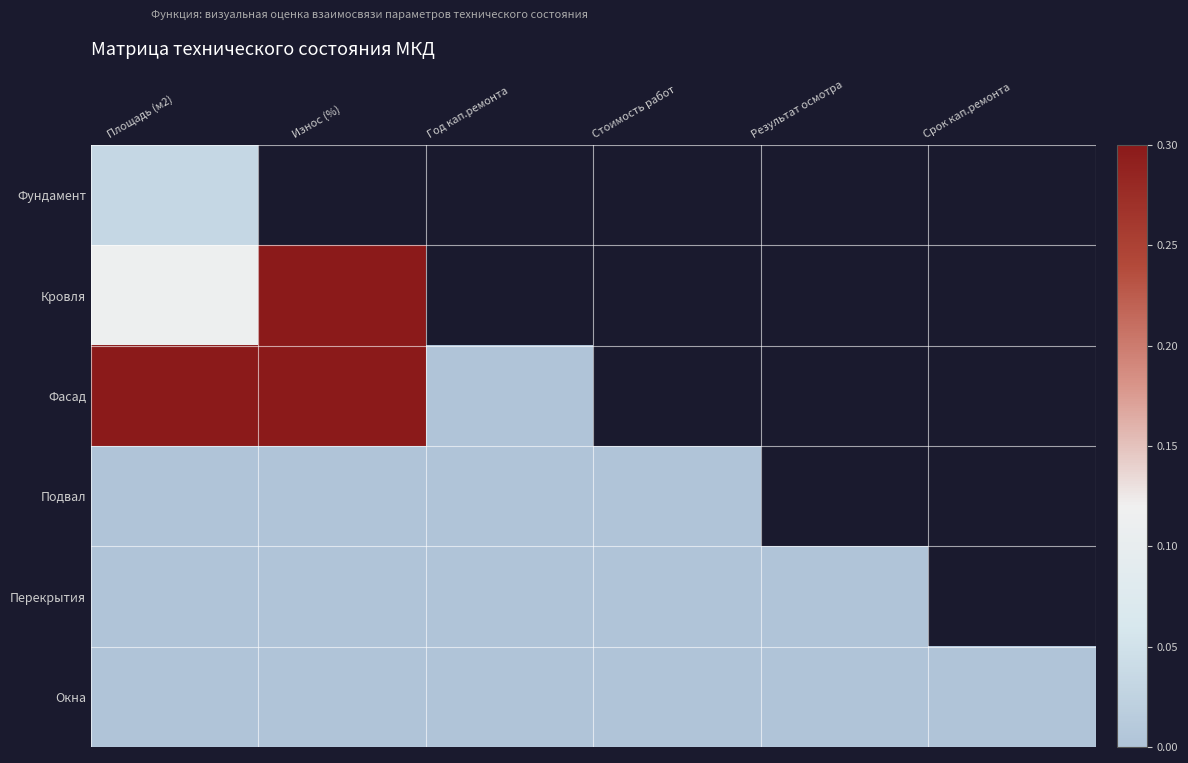

How many series are shown in this chart?

6